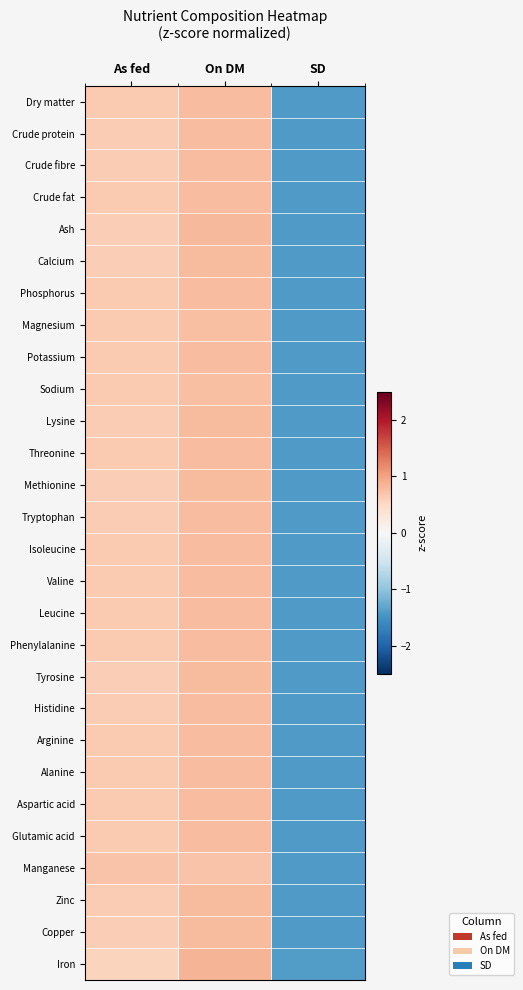

At SD, list the series in order from smallest to largest.

Manganese, Magnesium, Sodium, Phosphorus, Potassium, Alanine, Isoleucine, Aspartic acid, Crude fat, Glutamic acid, Threonine, Leucine, Arginine, Valine, Dry matter, Phenylalanine, Tryptophan, Histidine, Crude fibre, Crude protein, Zinc, Lysine, Copper, Tyrosine, Calcium, Methionine, Ash, Iron